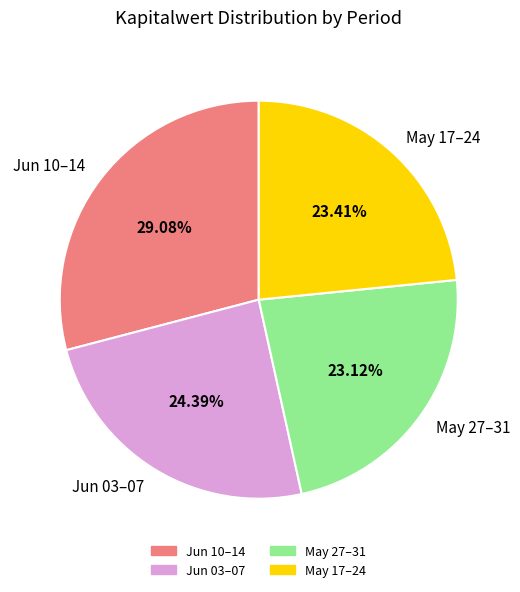

Which has a higher value, Jun 10–14 or May 17–24?

Jun 10–14